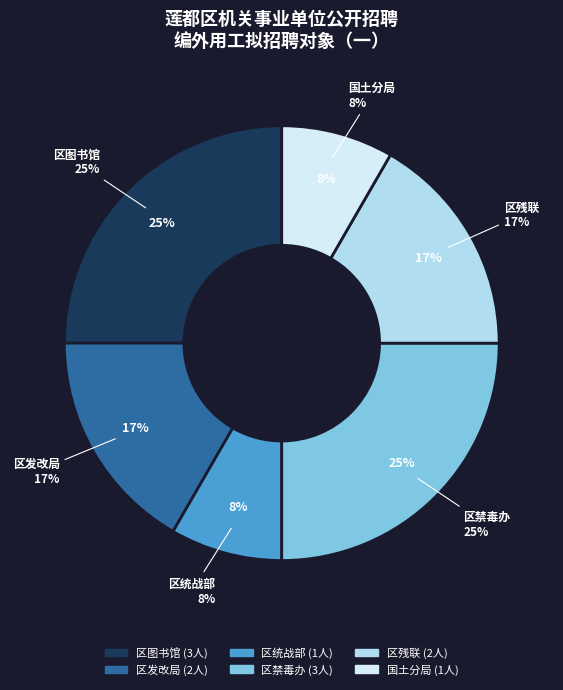

What percentage is the 区图书馆 slice, to the nearest percent?

25%